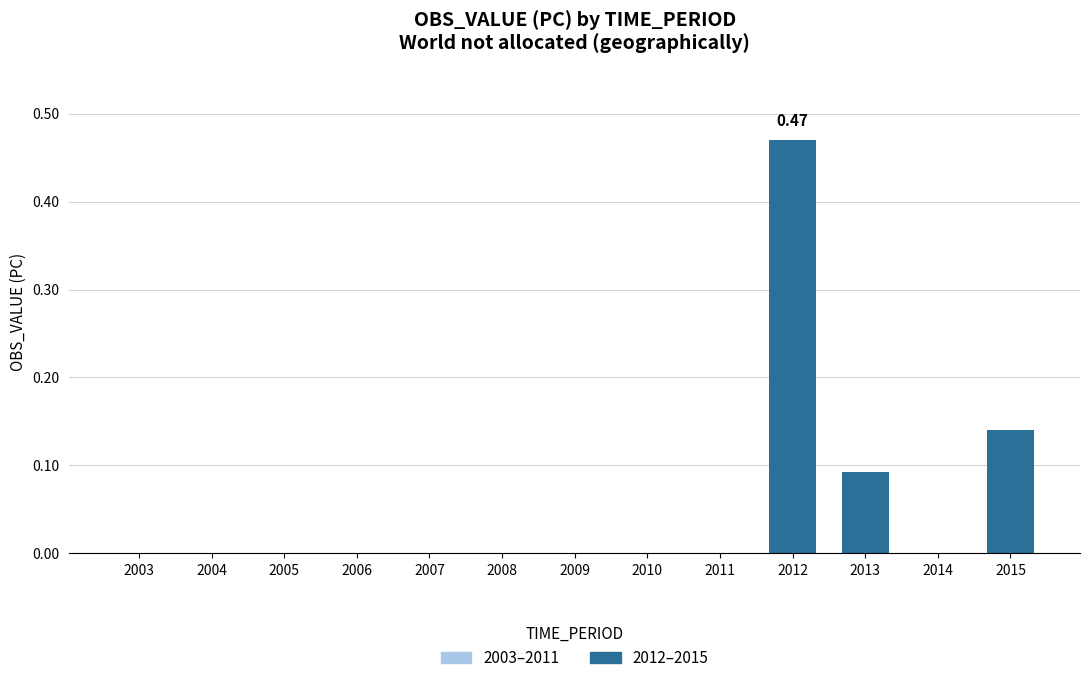

What is the sum of all values?

0.7